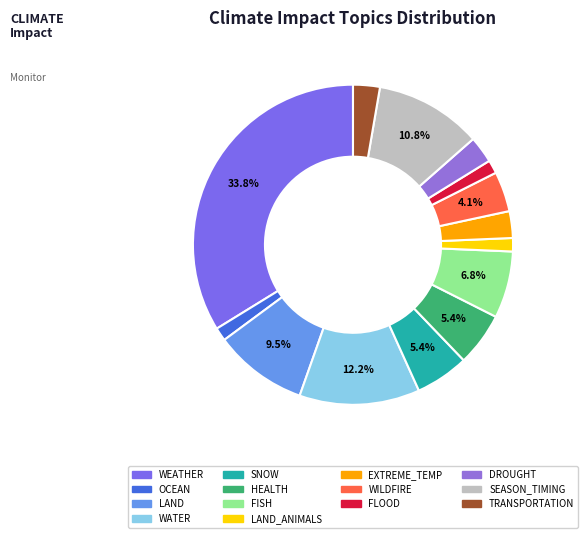

How many segments does this pie chart have?

14